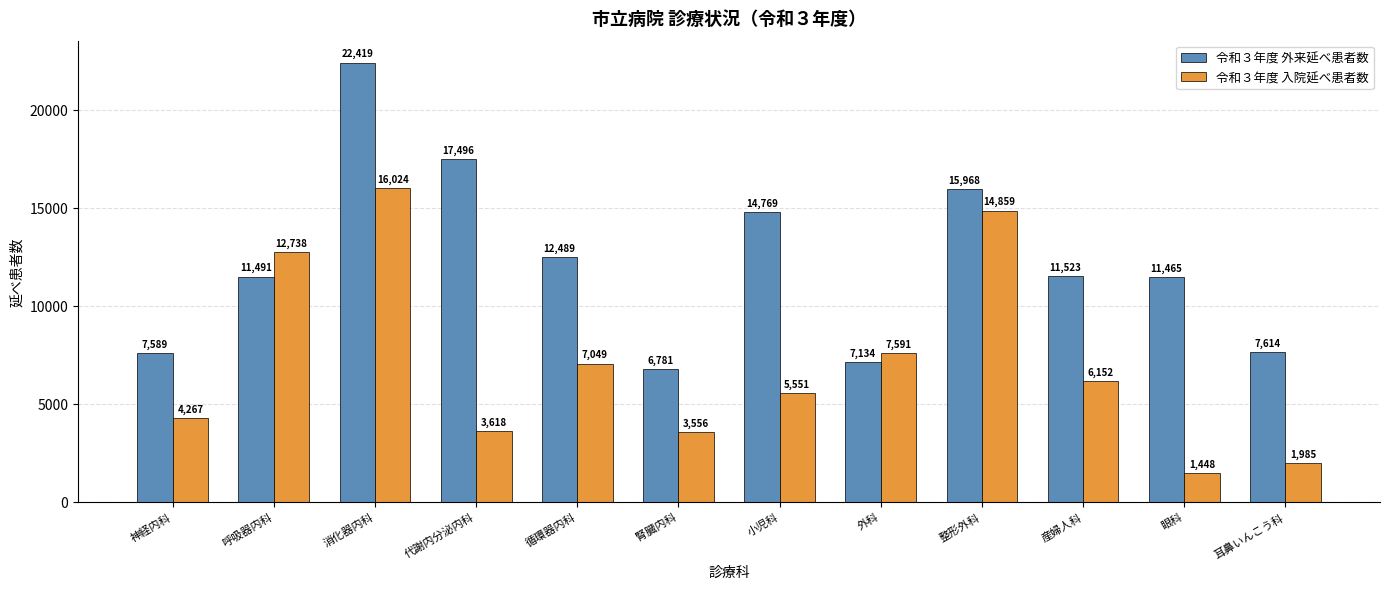

At how many categories does at least one series exceed 20149?

1